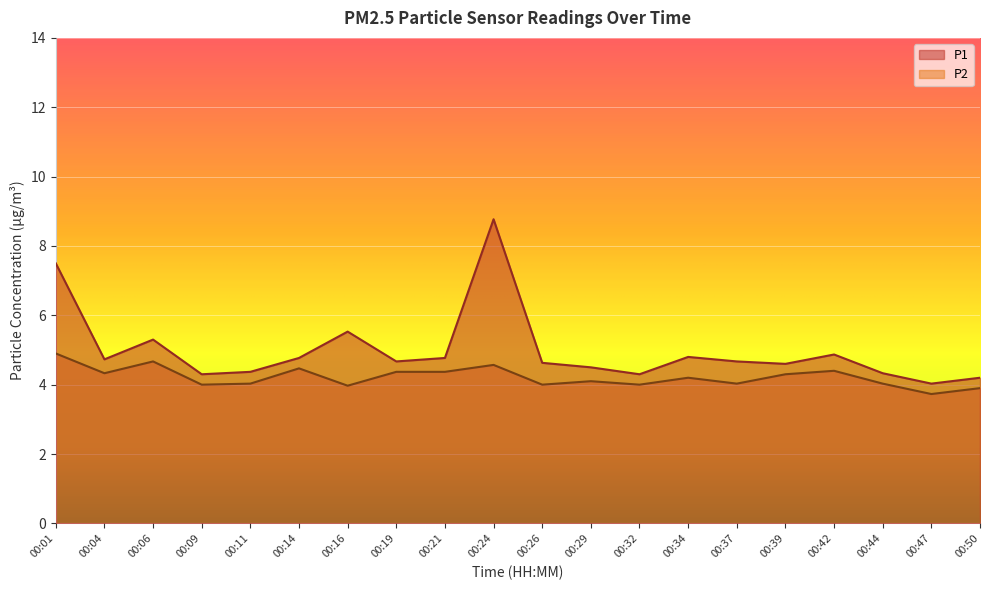

Count the number of categories in the chart.

20